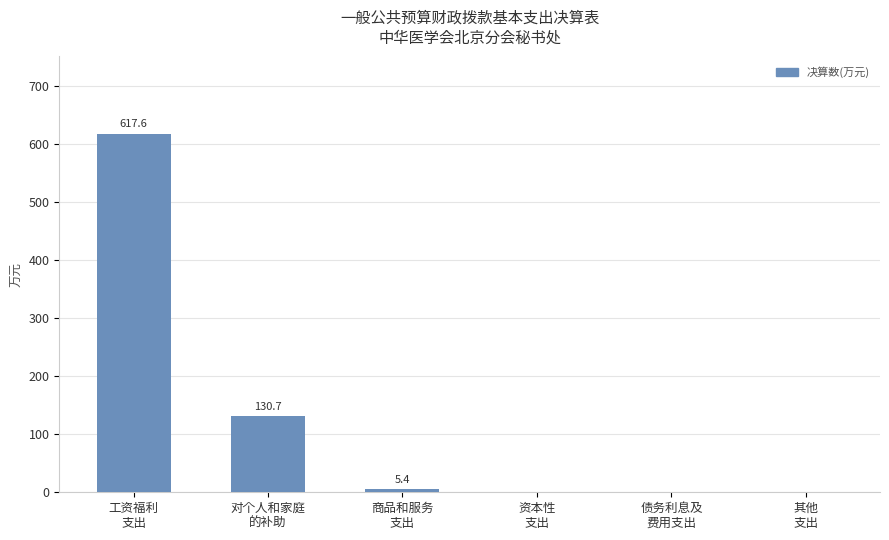

Reading left to right, what are all the values shown in this chart?

工资福利
支出=617.6	对个人和家庭
的补助=130.7	商品和服务
支出=5.4	资本性
支出=0.0	债务利息及
费用支出=0.0	其他
支出=0.0